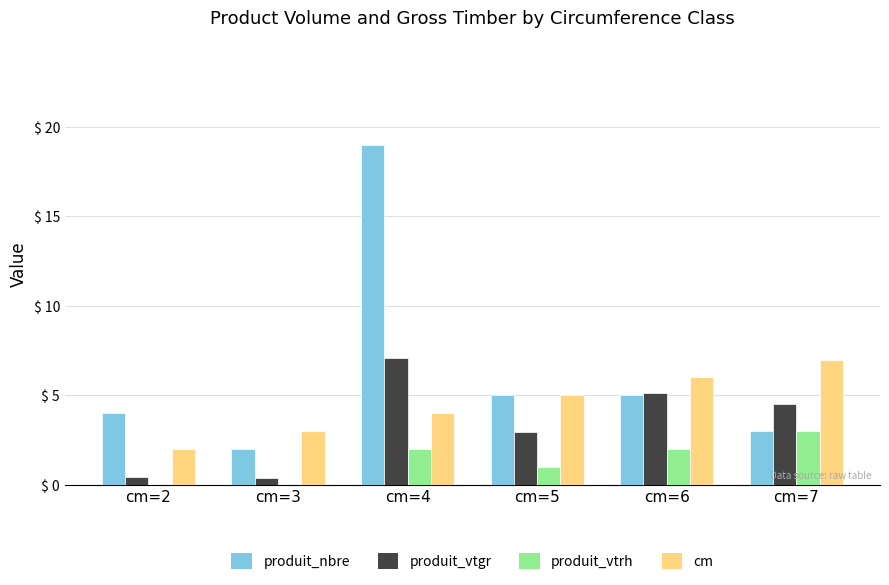

Which series has the largest total across all categories?

produit_nbre